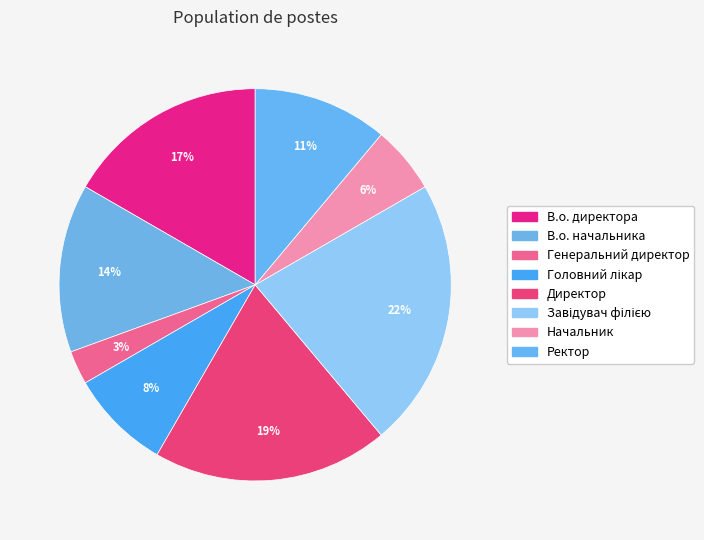

Do В.о. директора and Ректор together represent more than half of the pie?

No